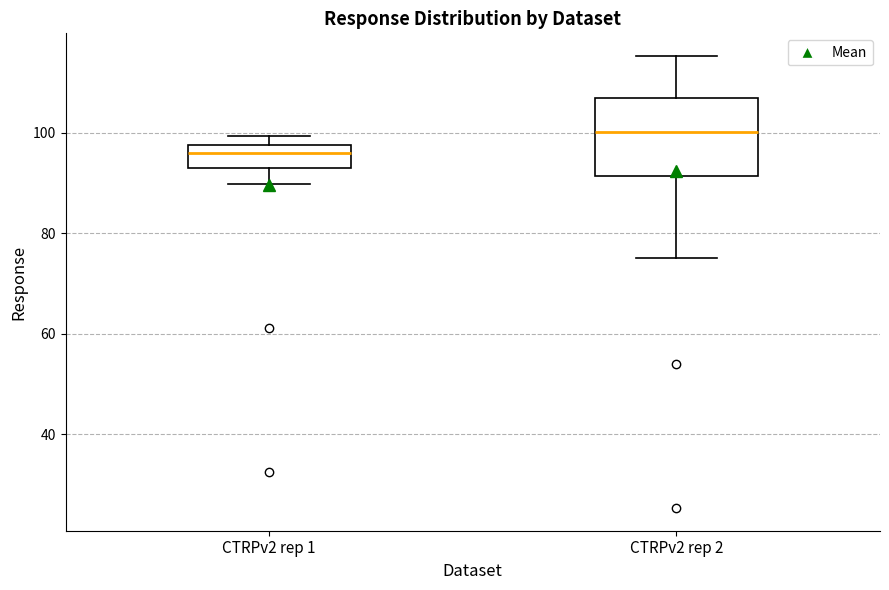

Reading left to right, transcribe this box plot: for each box, give where its median line is, the range the box spans, and where its two whiskers end, as read against the y-axis. The values are not printed on the chart, so give them approximately, as read against the axis.

CTRPv2 rep 1: median 96, box 94 to 98, whiskers 90 to 100
CTRPv2 rep 2: median 100, box 92 to 106, whiskers 74 to 116